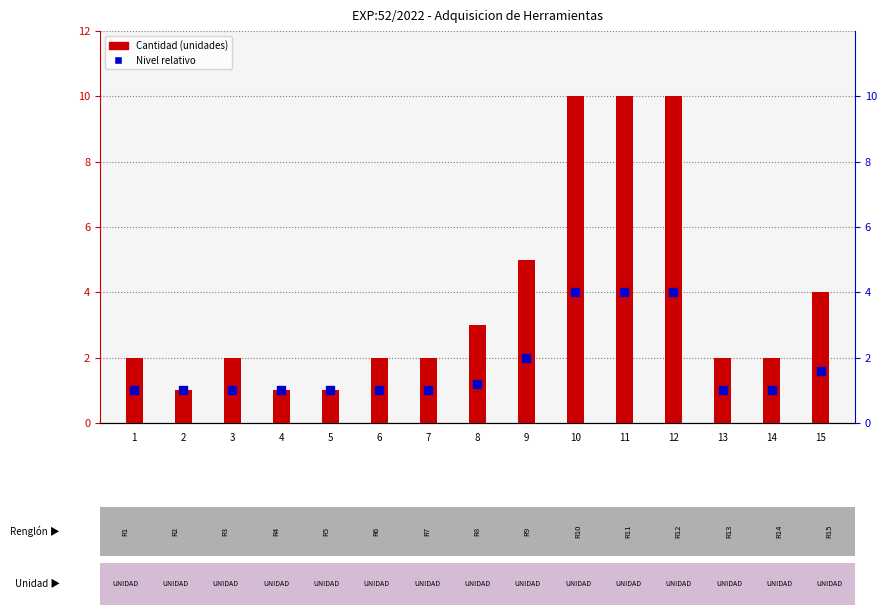

Which series has the largest total across all categories?

Cantidad (unidades)